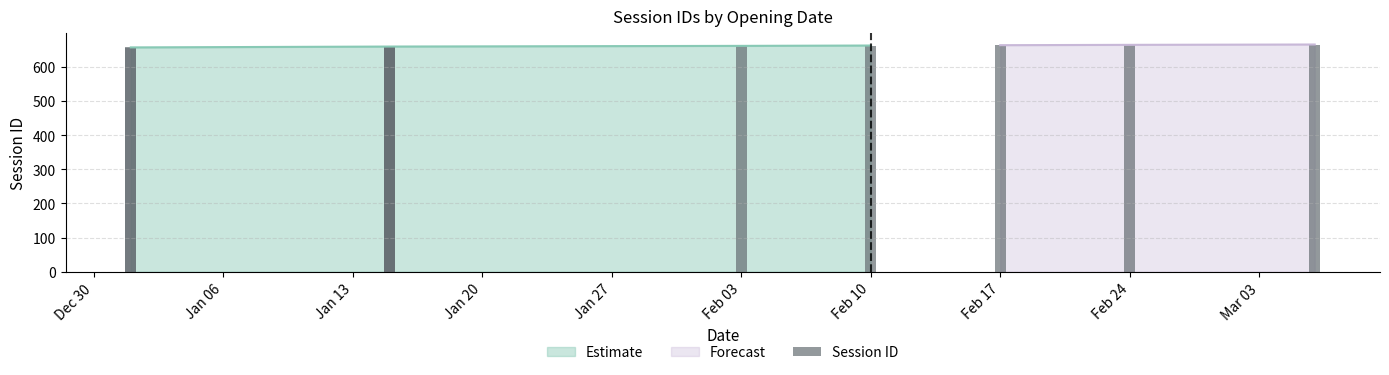

True or false: Estimate has more than 2 points higher than both neighbors.

False